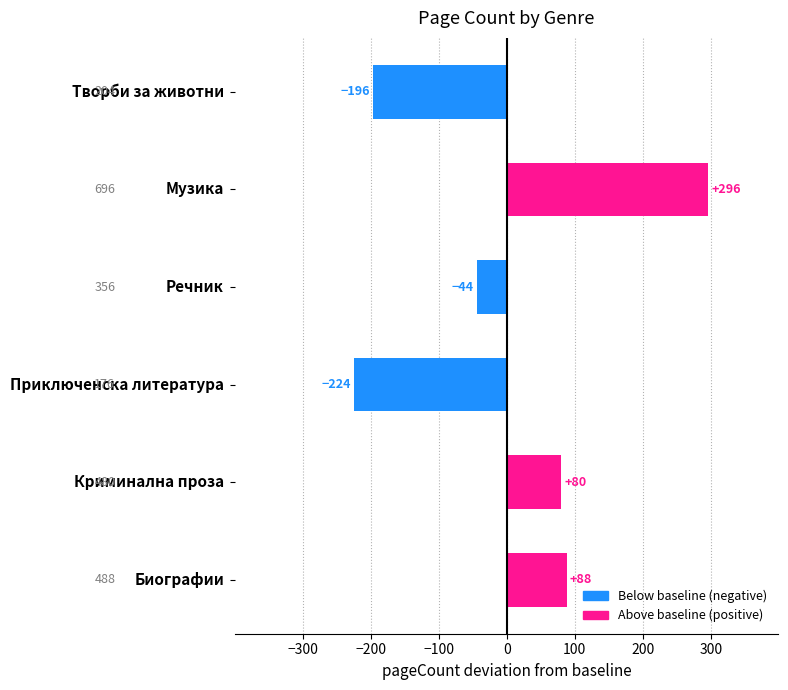

What is the label of the 4th bar from the right?

Речник